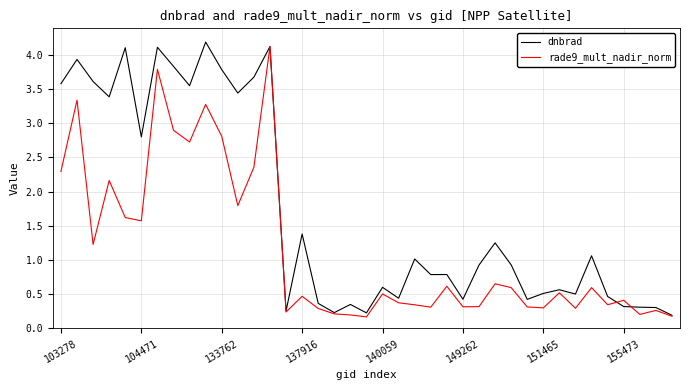

What is the maximum value for dnbrad?

4.2